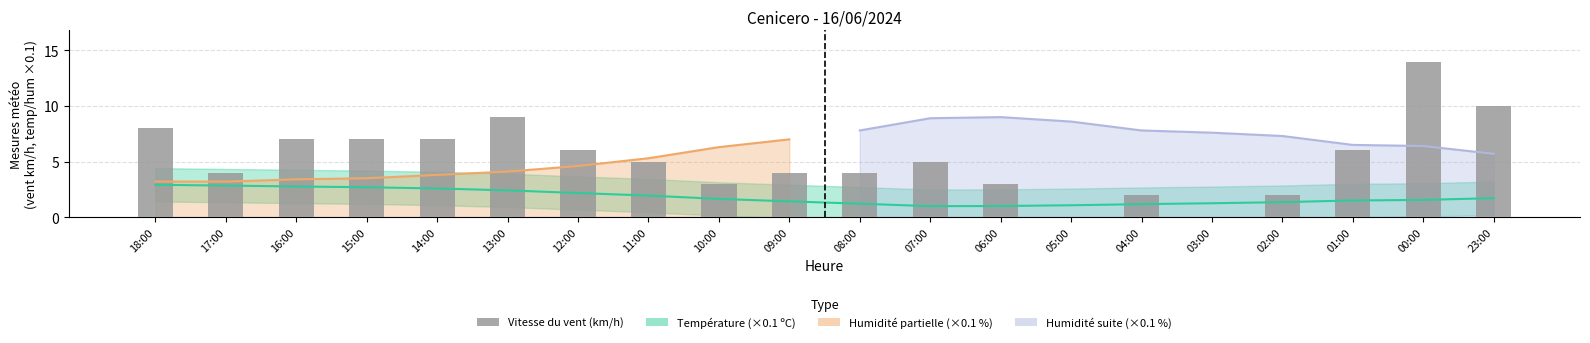

The value of Vitesse du vent (km/h) at 13:00 is 9.0. True or false?

True